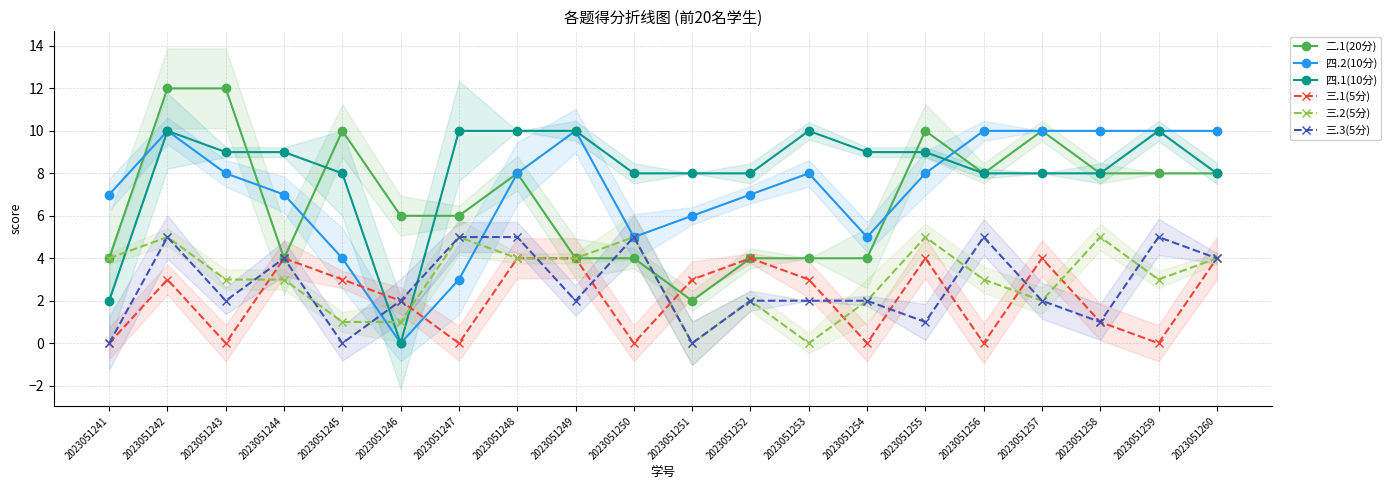

The value of 三.1(5分) at 2023051242 is 5. True or false?

False